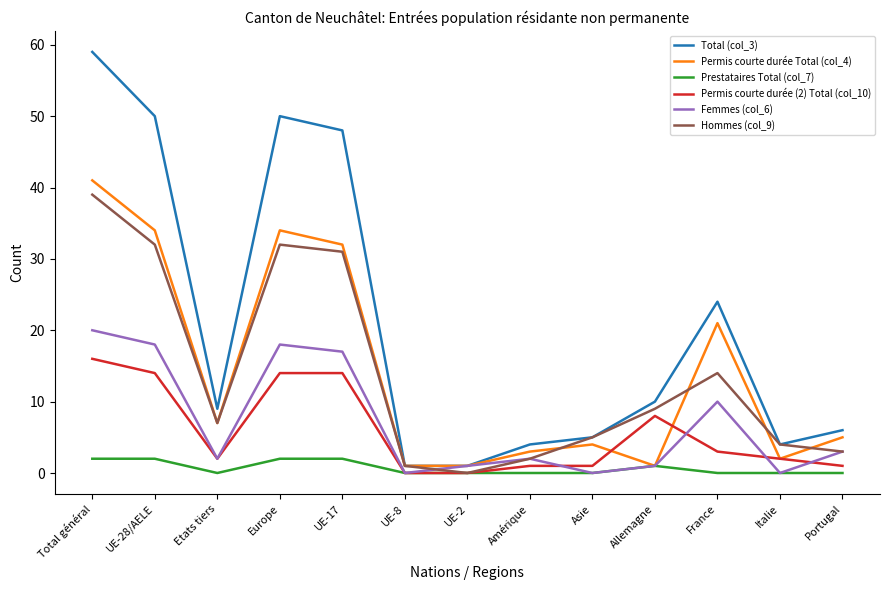

What position from the right is Europe?

10